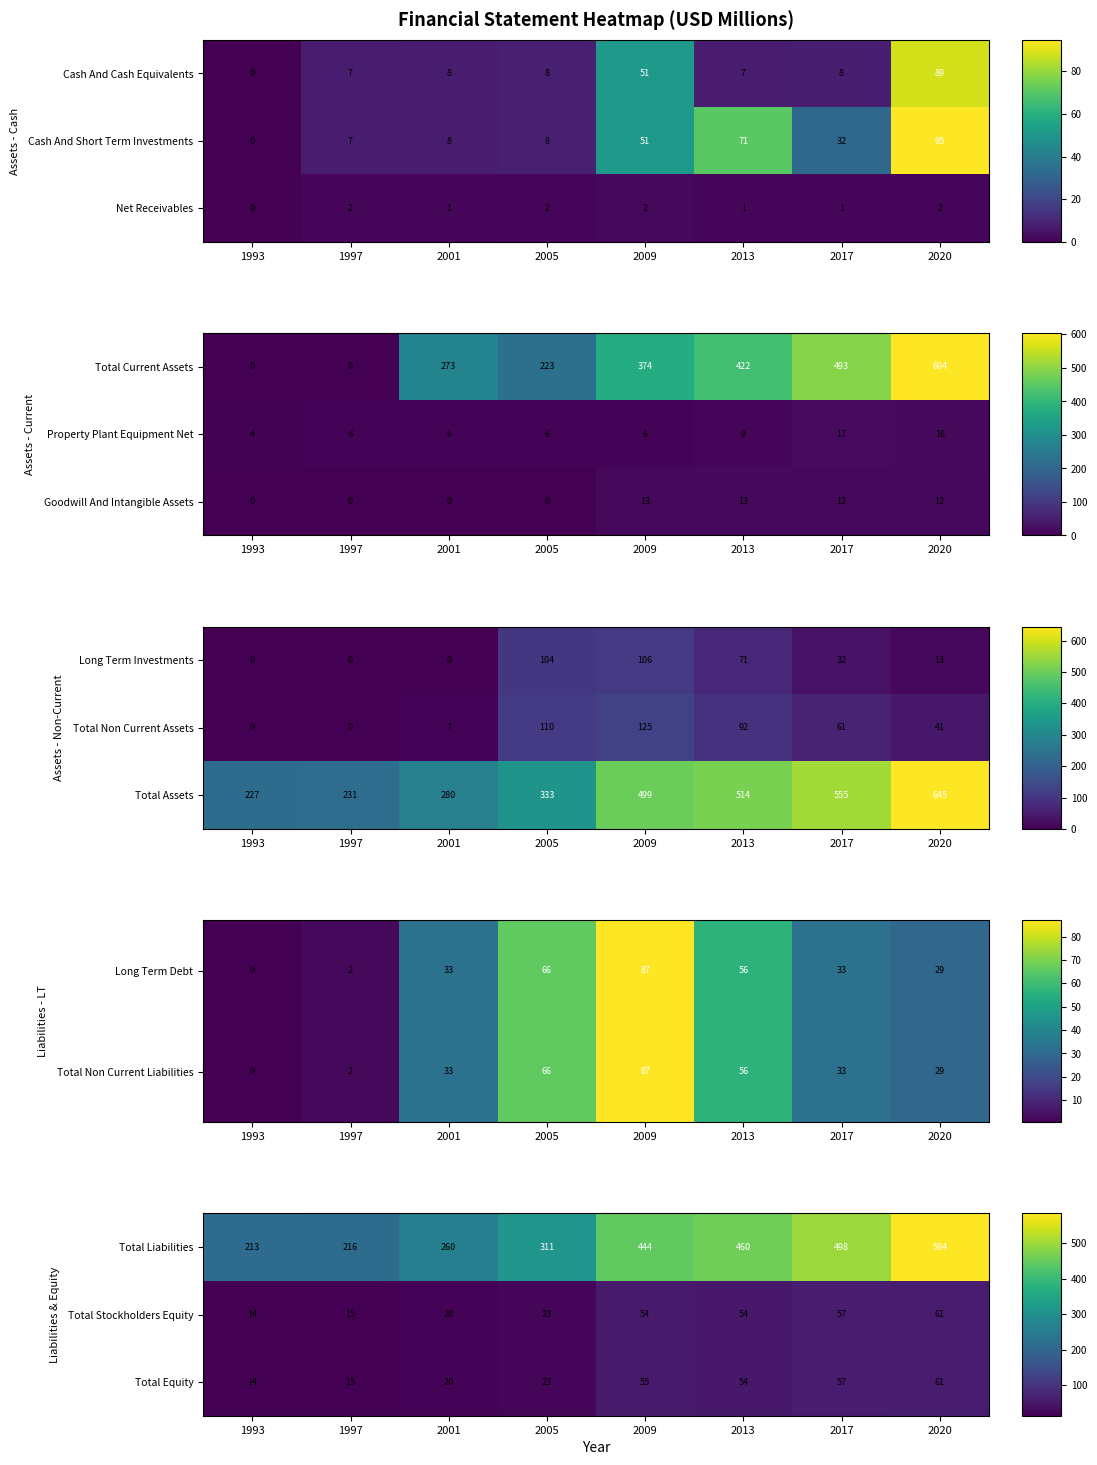

What is the sum of all Total Stockholders Equity values?

298